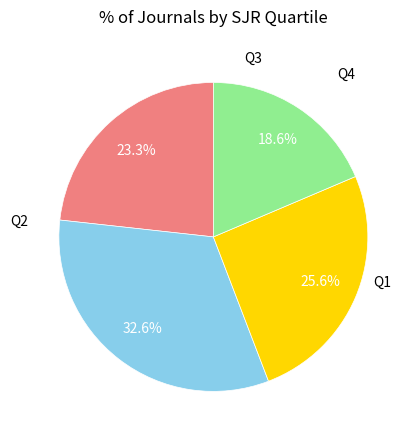

Which has a higher value, Q3 or Q1?

Q3